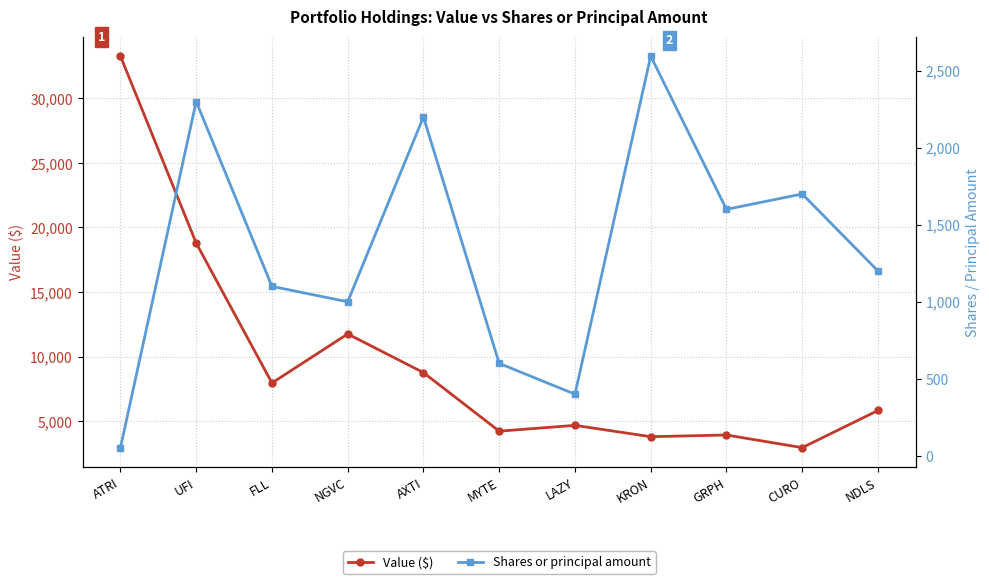

True or false: Shares or principal amount and Value ($) intersect in this chart.

False